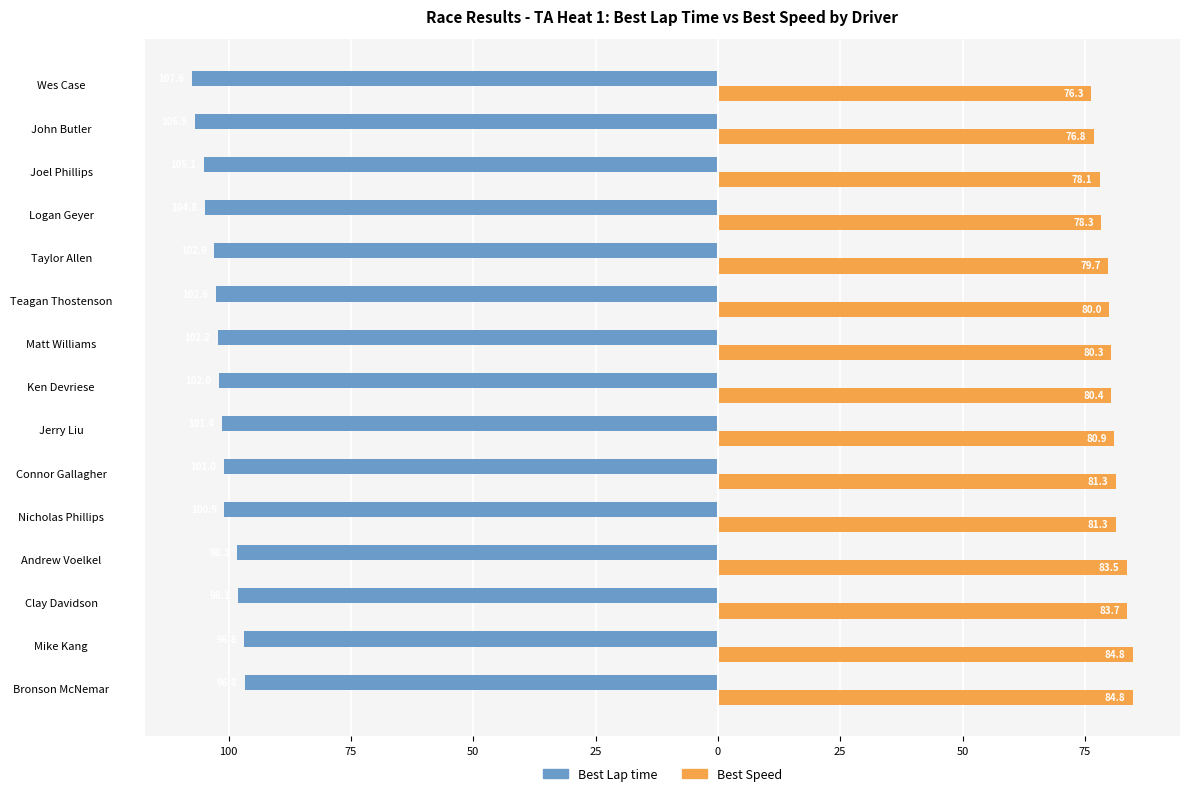

What are all the series names shown in the legend?

Best Lap time, Best Speed